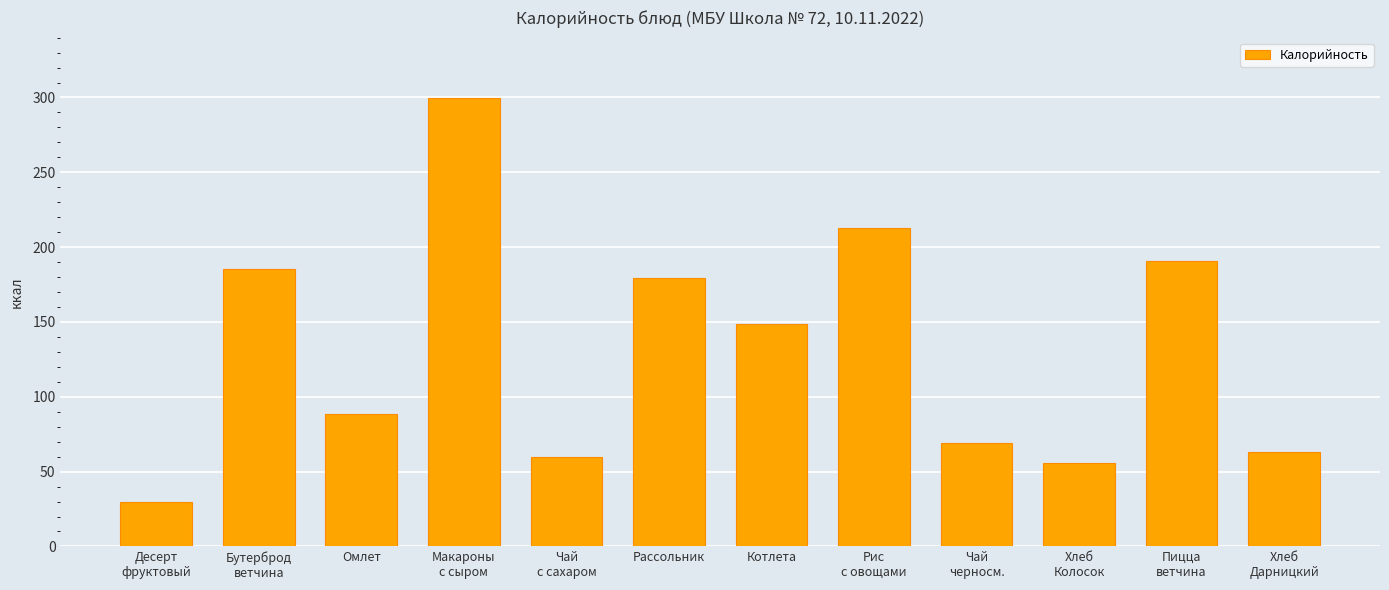

Does the chart contain any negative values?

No